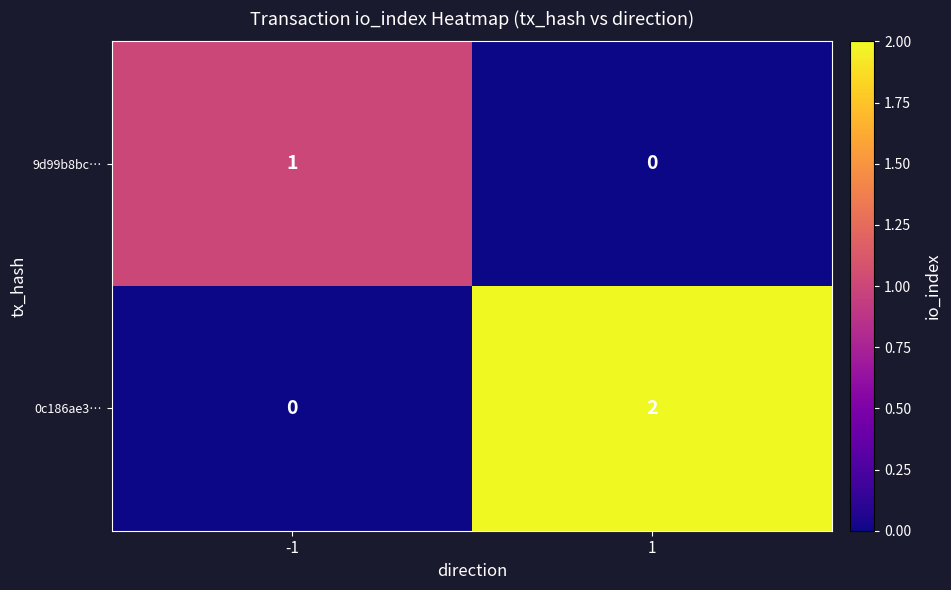

Which series has the largest total across all categories?

0c186ae3…